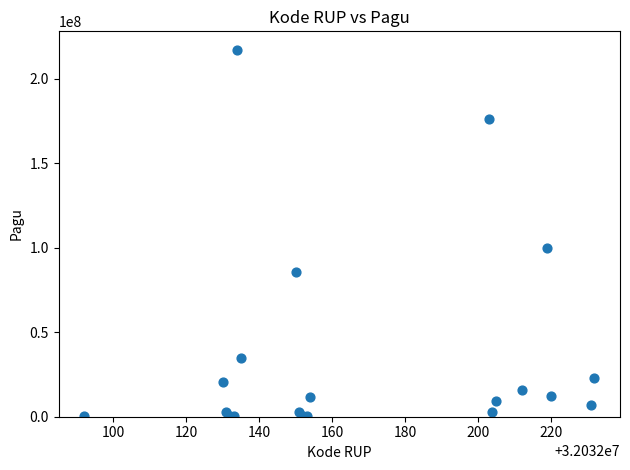

What Y value in the scatter plot is closest to 108800000?

99958000